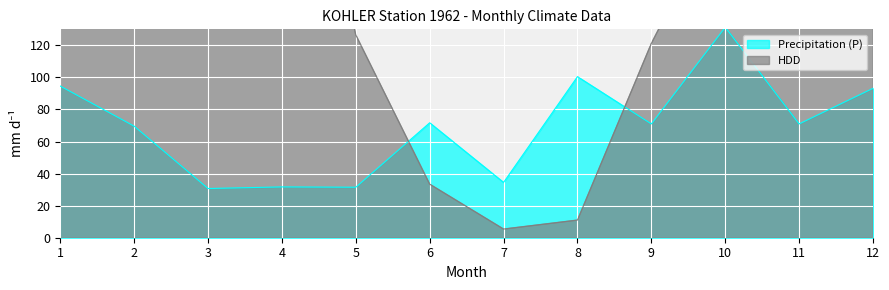

At which category does Precipitation (P) reach its first local valley?

3